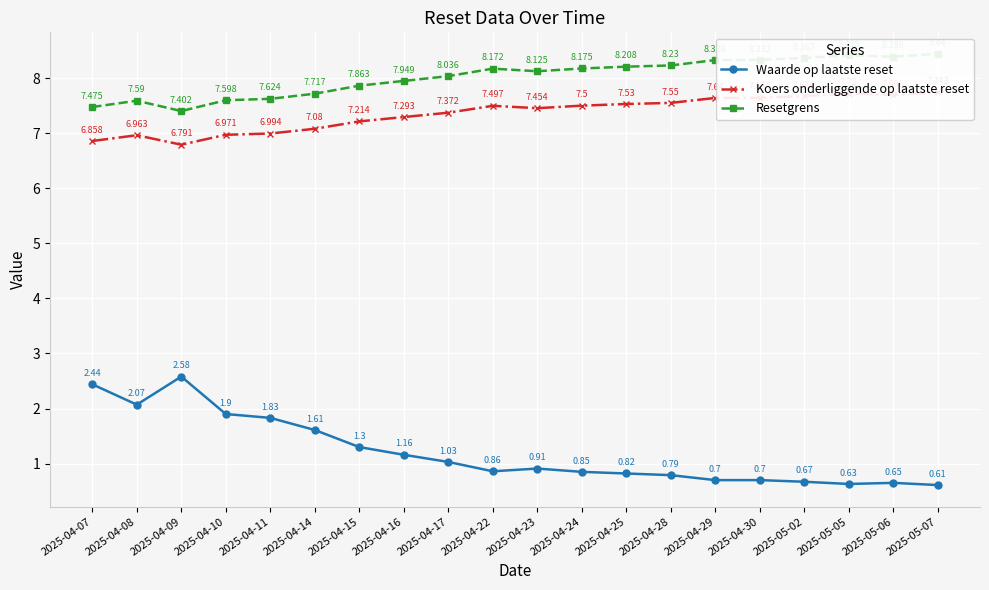

At which label is Waarde op laatste reset closest to 1?

2025-04-17